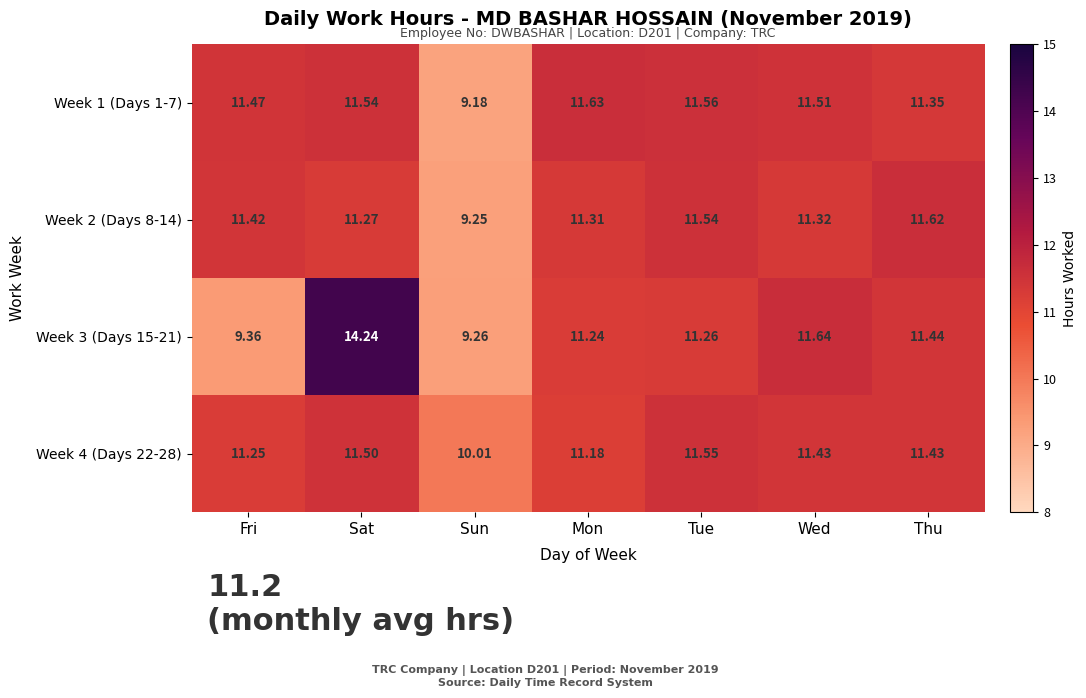

Where does the Week 4 (Days 22-28) series first go above 11?

Fri